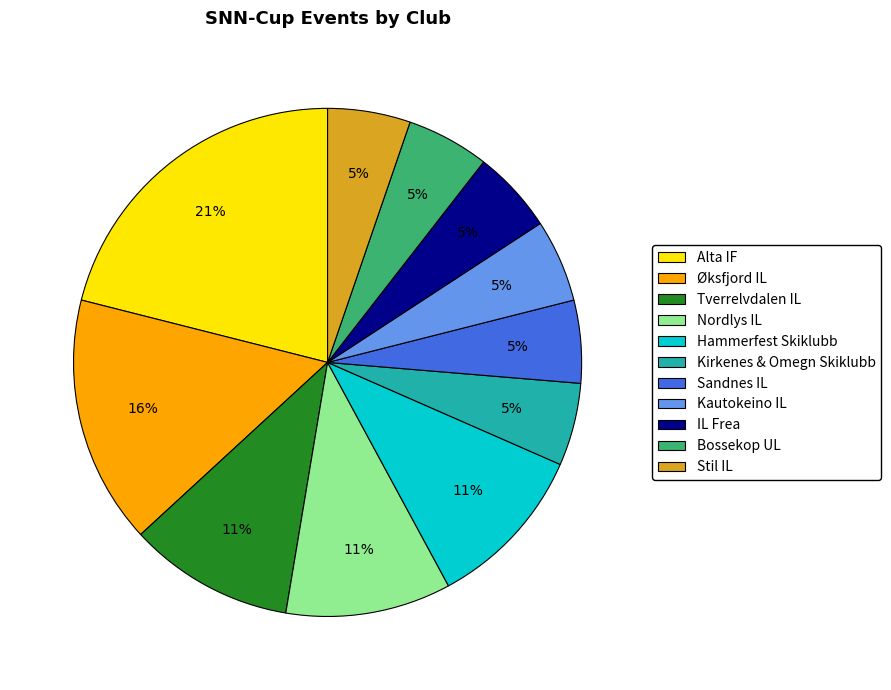

What percentage is the Kautokeino IL slice, to the nearest percent?

5%